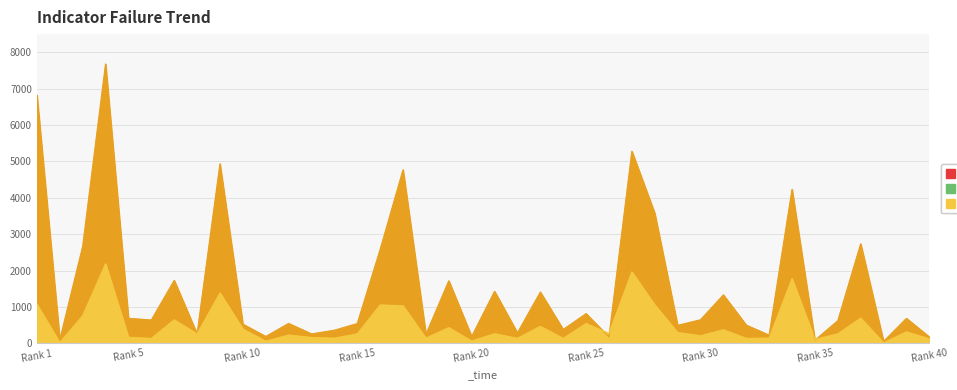

Is the value of Total Cites (3years) at 38 greater than the value of Total Docs. (3years) at 38?

Yes